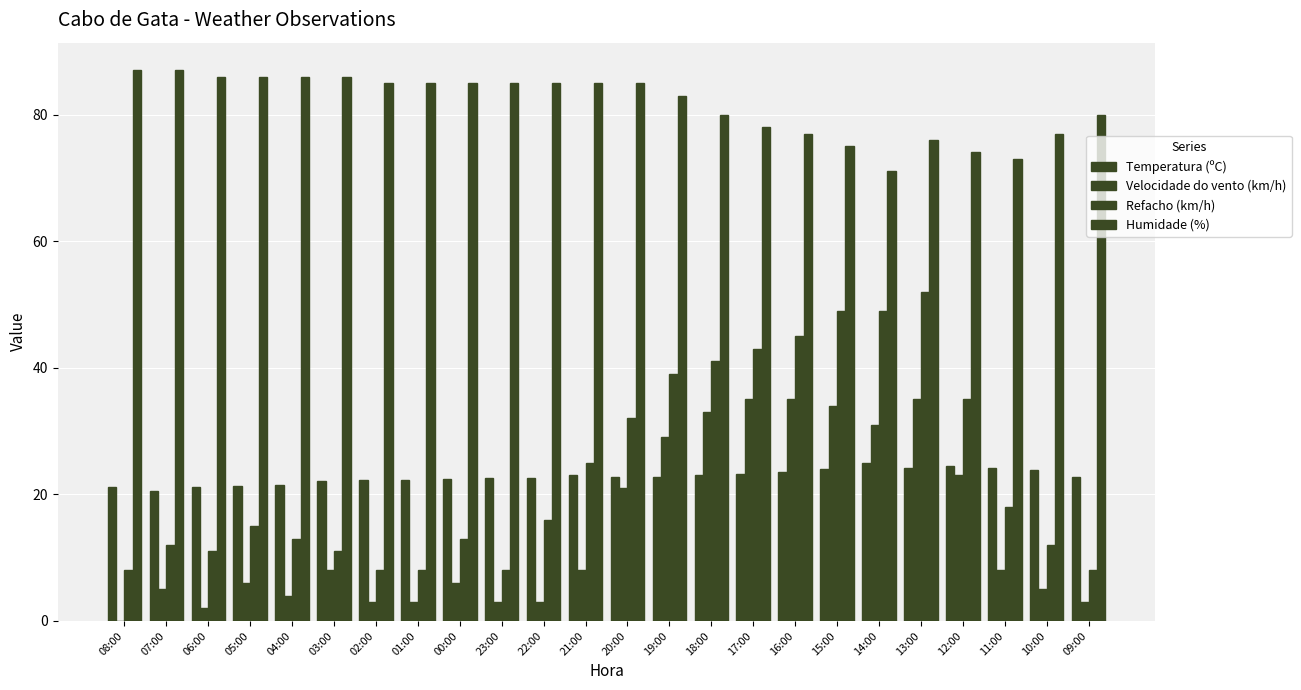

What is the label of the 24th bar from the left?

09:00